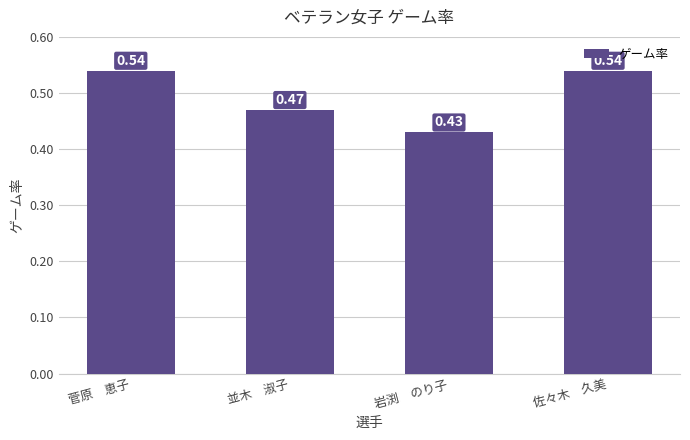

What is the label of the 4th bar from the left?

佐々木　久美